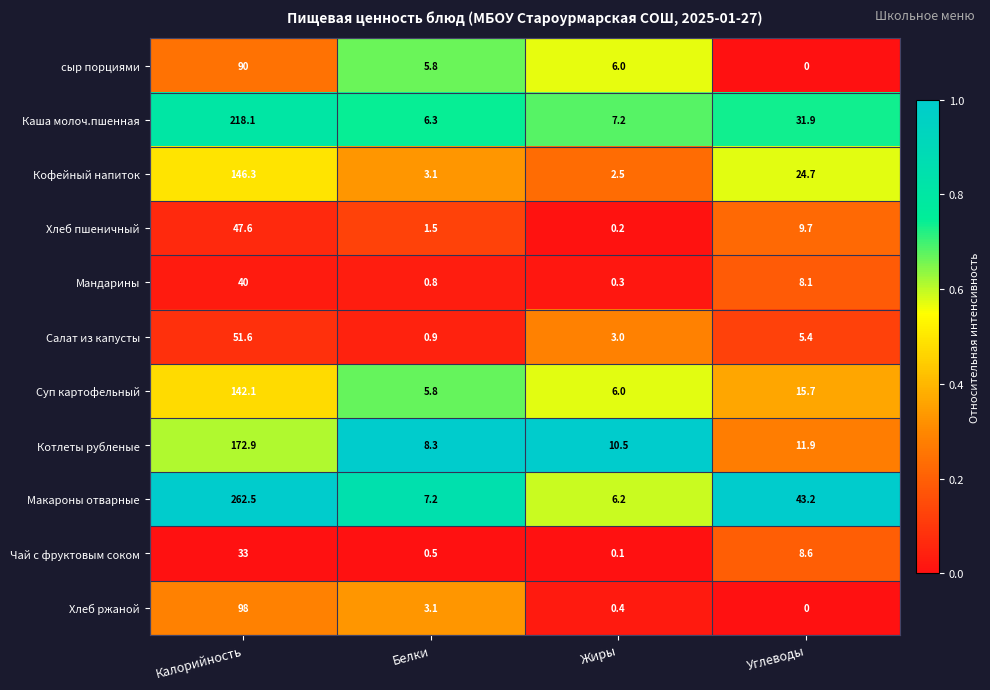

What is the maximum value shown in the chart?

262.5